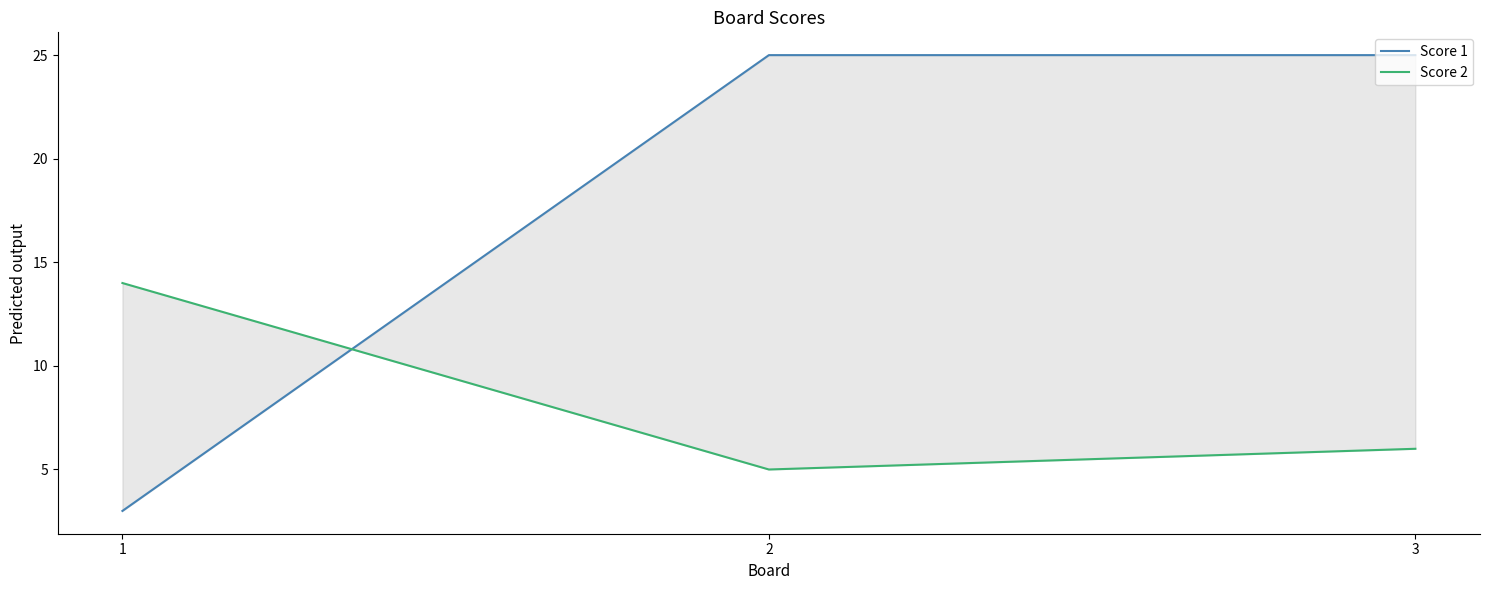

At which label does Score 1 reach its peak?

2